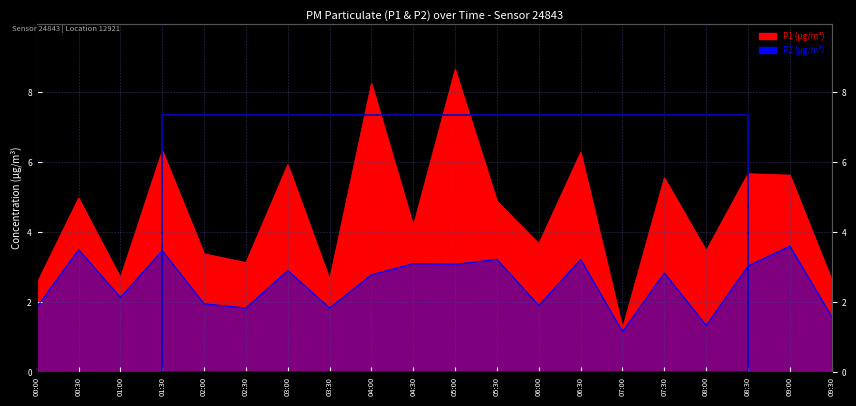

What is the spread (max minus min) of values at 07:00?

0.1